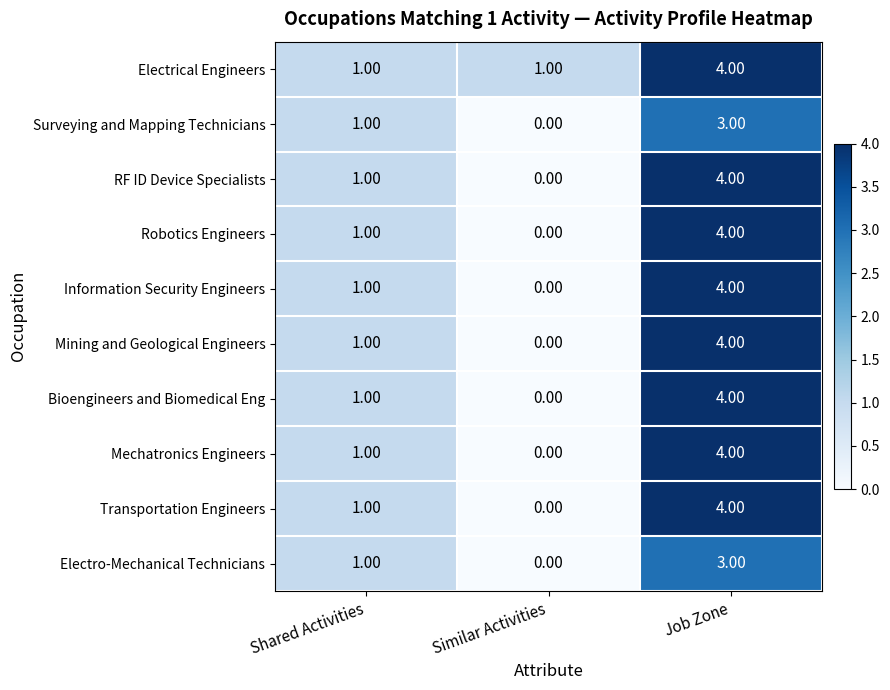

At which category is the sum across all series the highest?

Job Zone